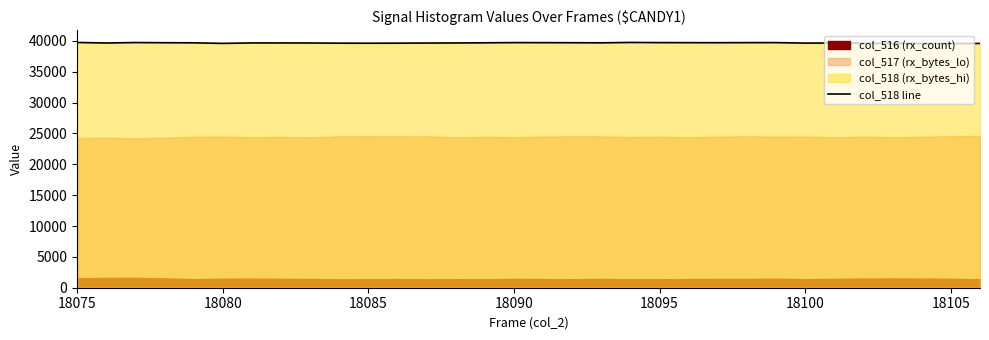

What is the maximum value for col_518 line?

39742